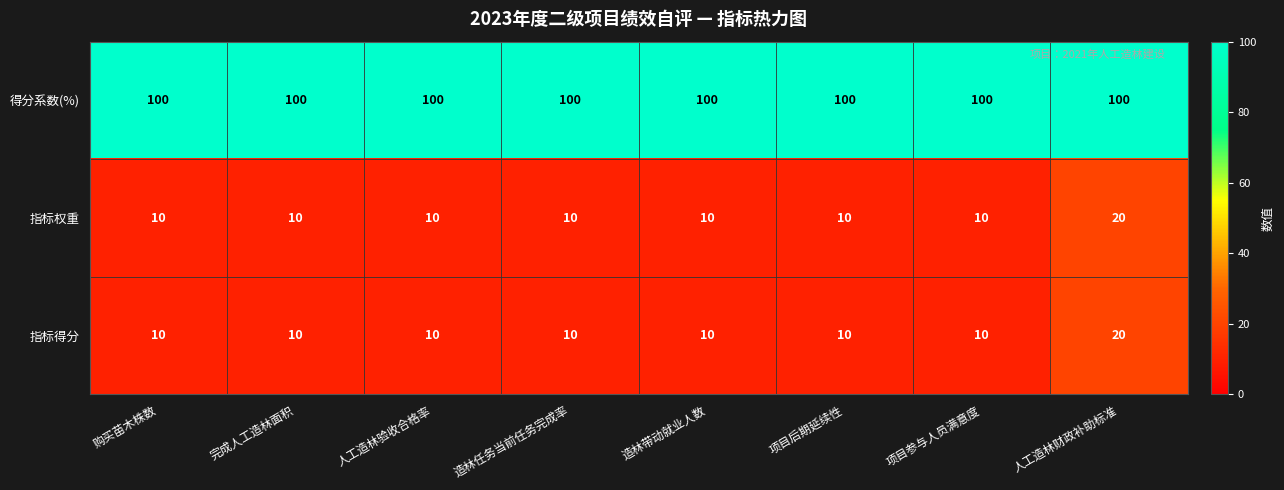

Read the 得分系数(%) value at 完成人工造林面积.

100